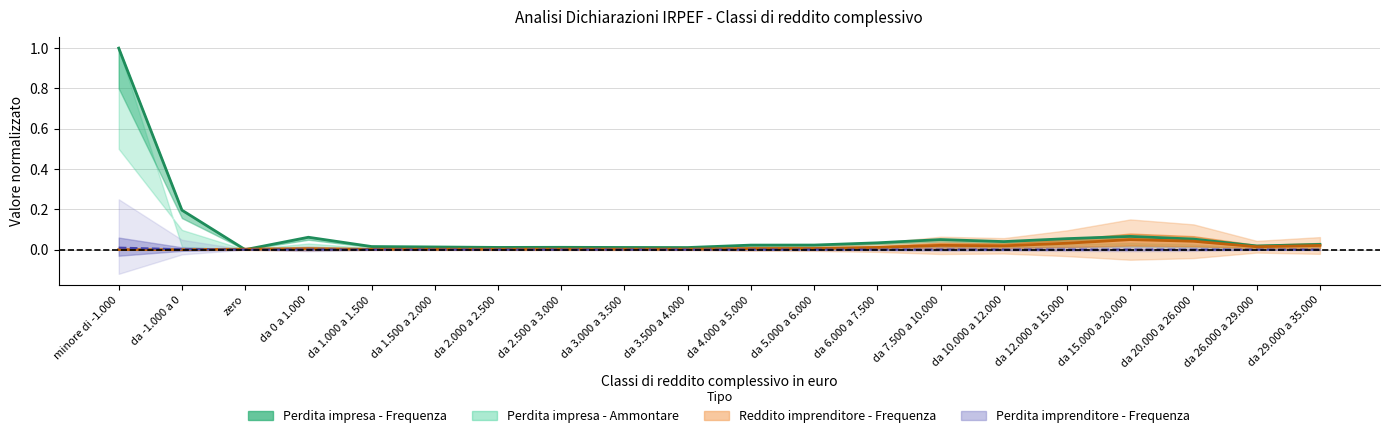

Which series has the widest spread of values?

Perdita impresa - Frequenza